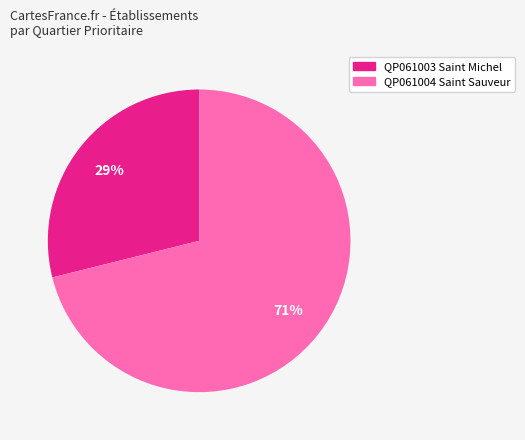

How many segments does this pie chart have?

2